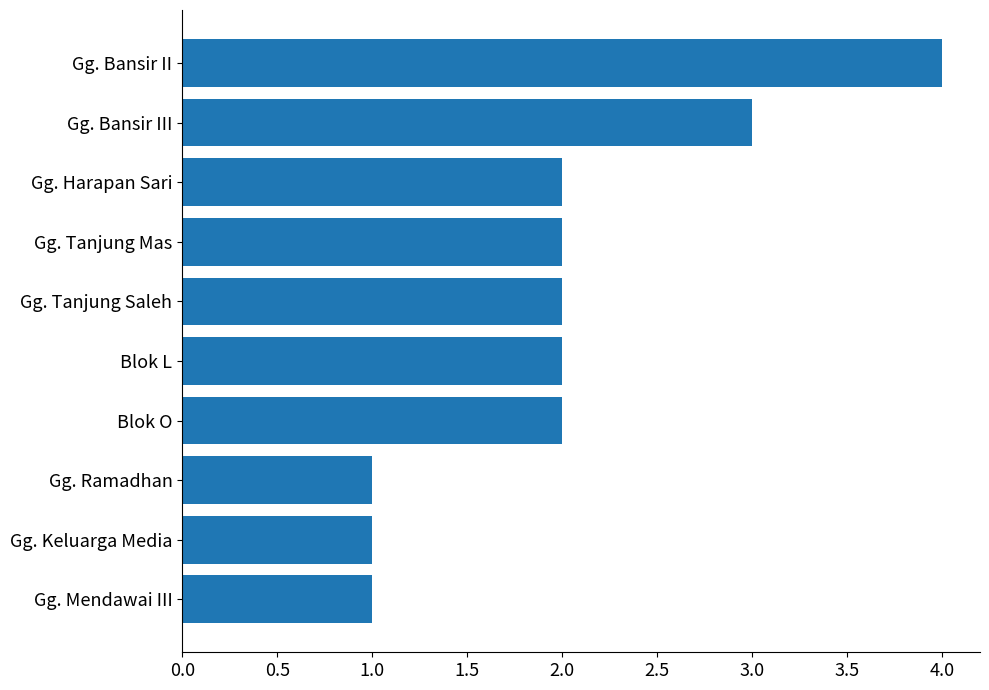

Approximately how many times larger is the value at Blok O compared to Gg. Bansir III?

0.7